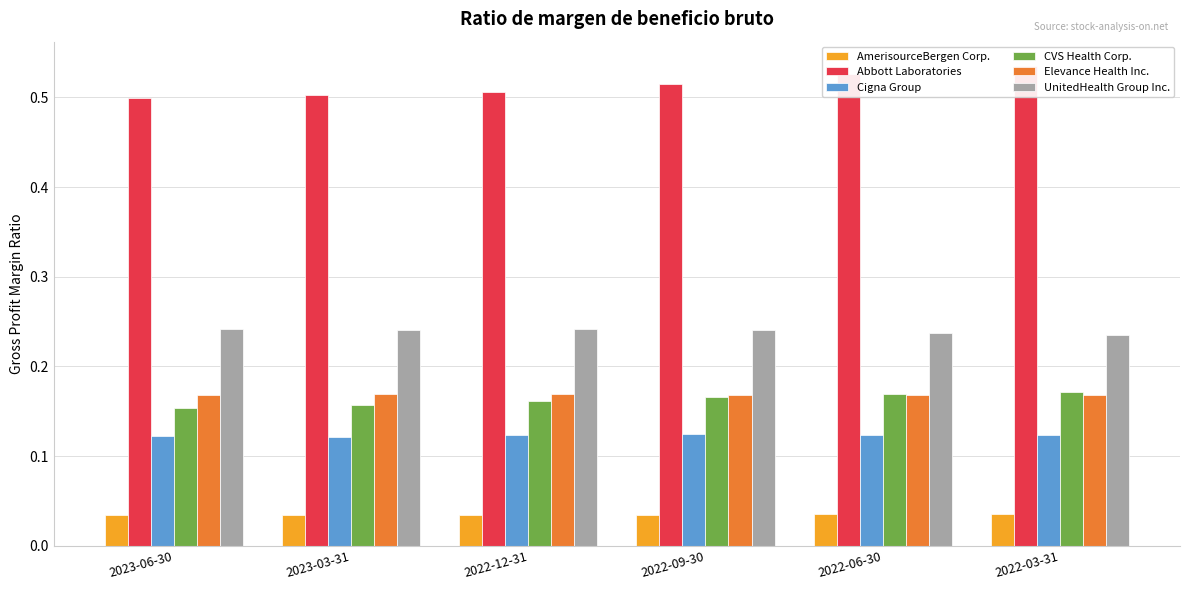

Count the number of categories in the chart.

6